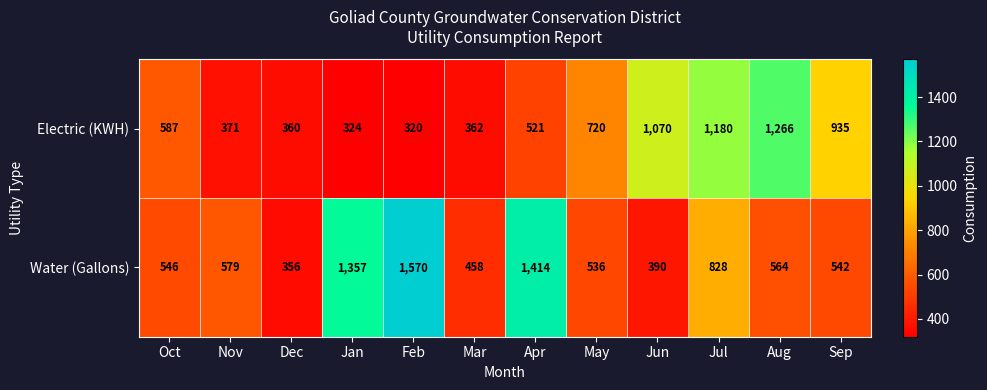

List the series in order of their peak value, highest first.

Water (Gallons), Electric (KWH)